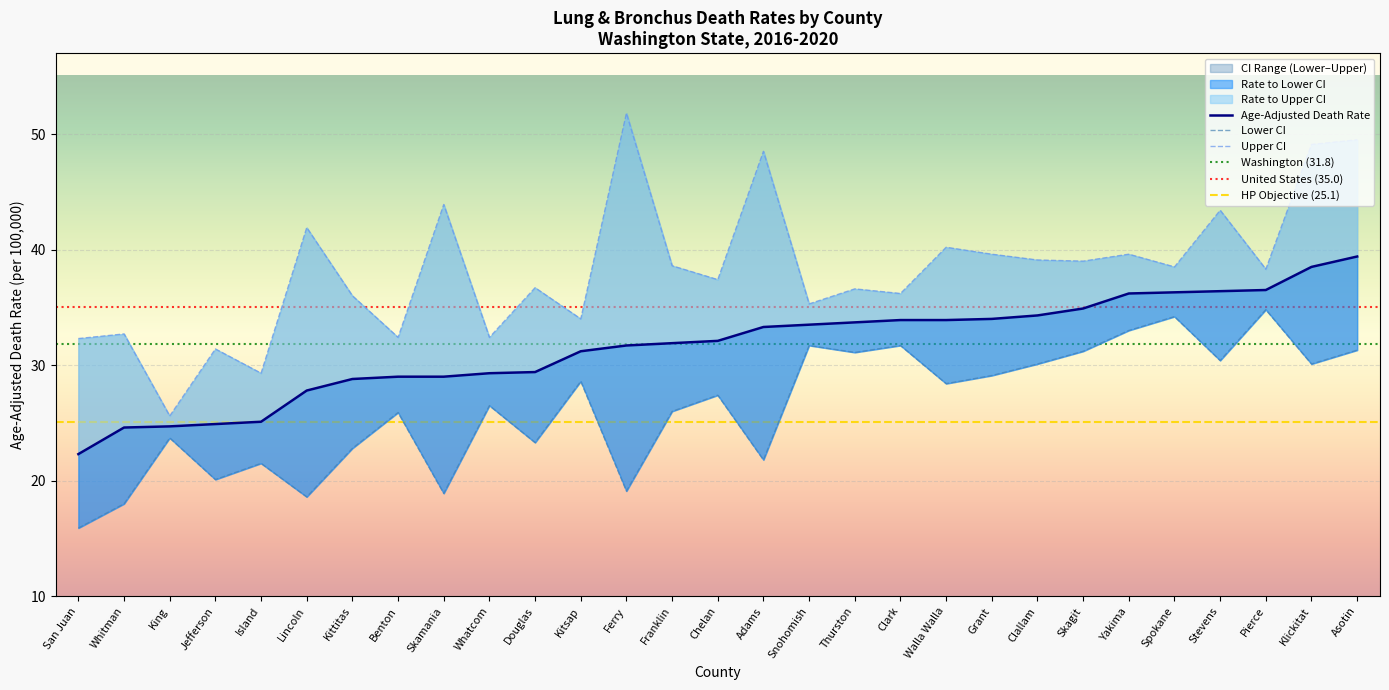

What position from the left is Clallam?

22